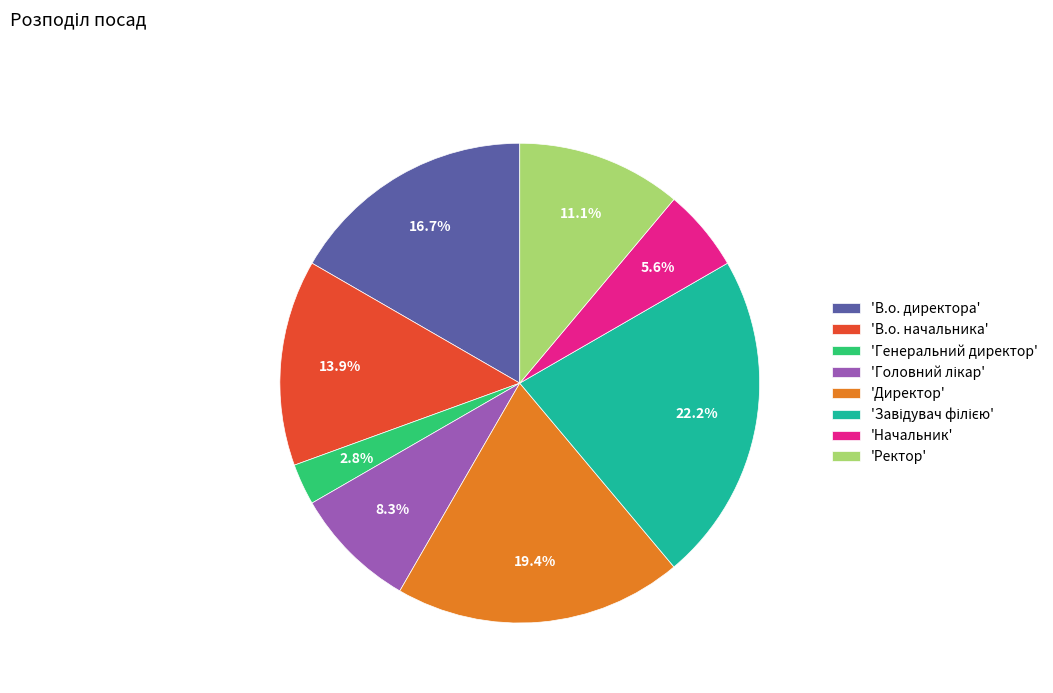

Does any single category account for the majority?

No